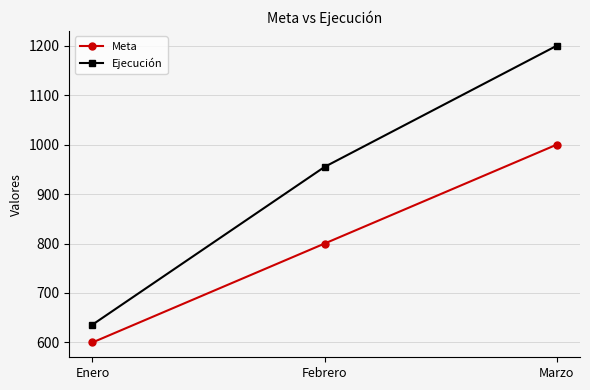

How many Meta values are between 600 and 1000?

3